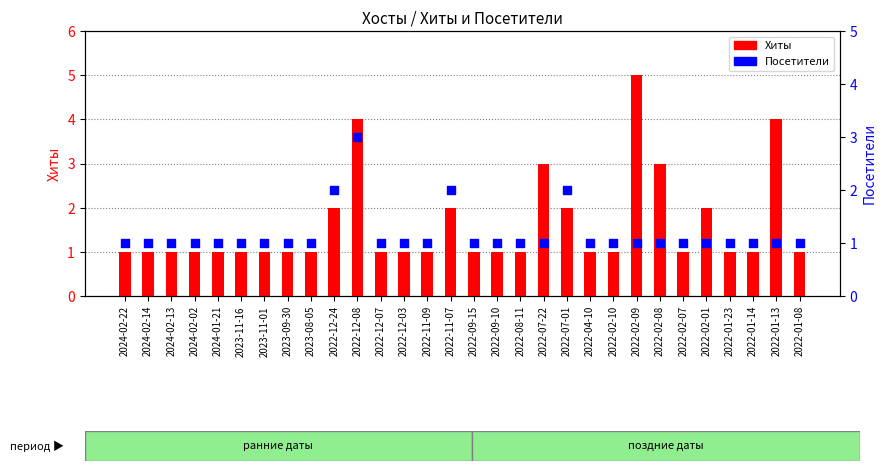

Which series reaches the maximum Y coordinate?

Хиты